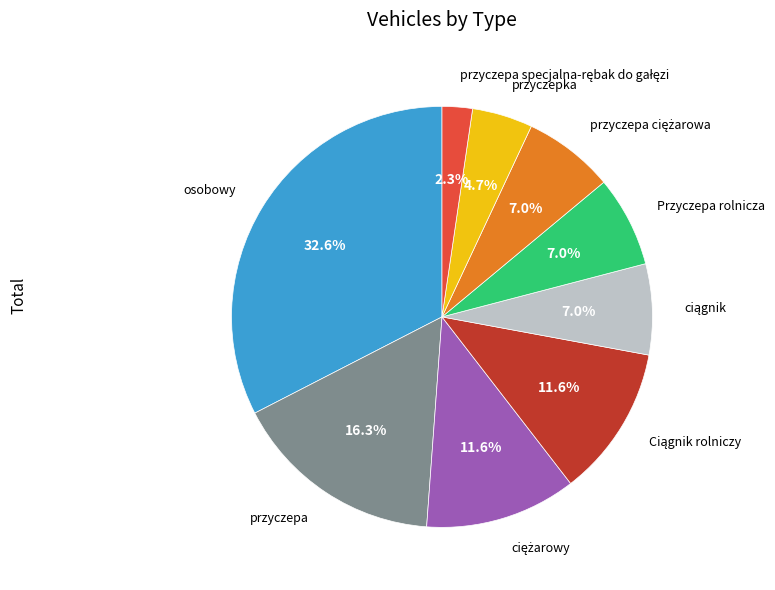

To the nearest percent, what is the average slice percentage?

11%